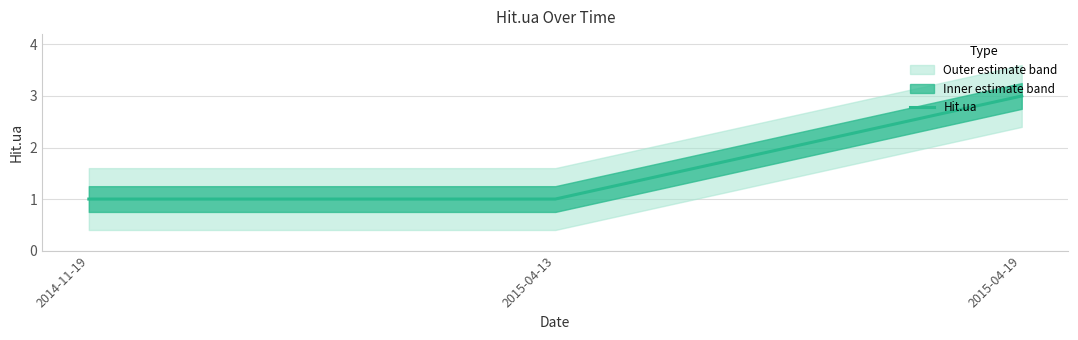

What is the value of the 1st point from the left?

1